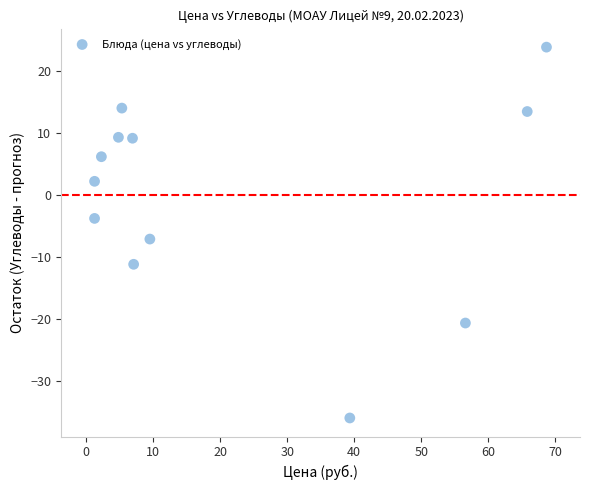

What Y value in the scatter plot is closest to -6?

-7.1